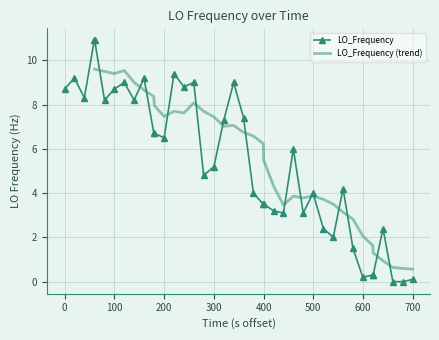

True or false: LO_Frequency has more than 0 points higher than both neighbors.

True